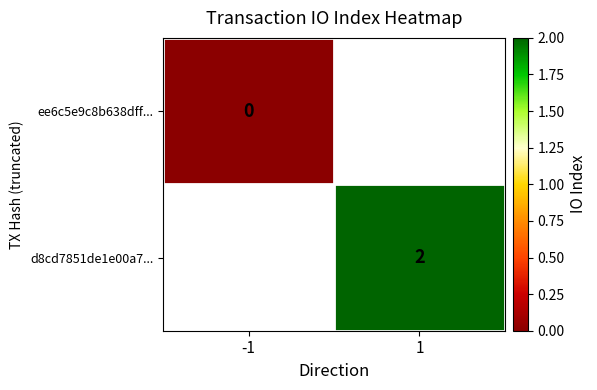

Is the value of ee6c5e9c8b638dff... at -1 greater than the value of d8cd7851de1e00a7... at 1?

No